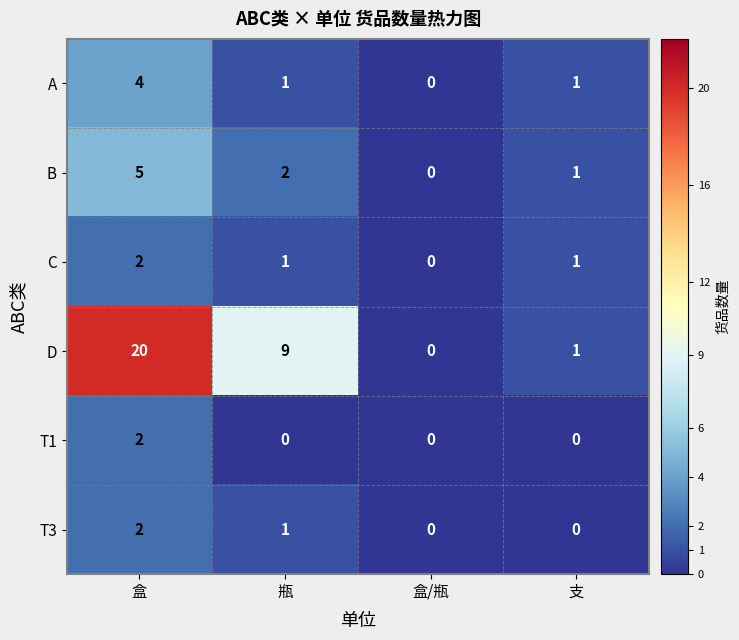

What is the difference between the A values at 瓶 and 盒?

3